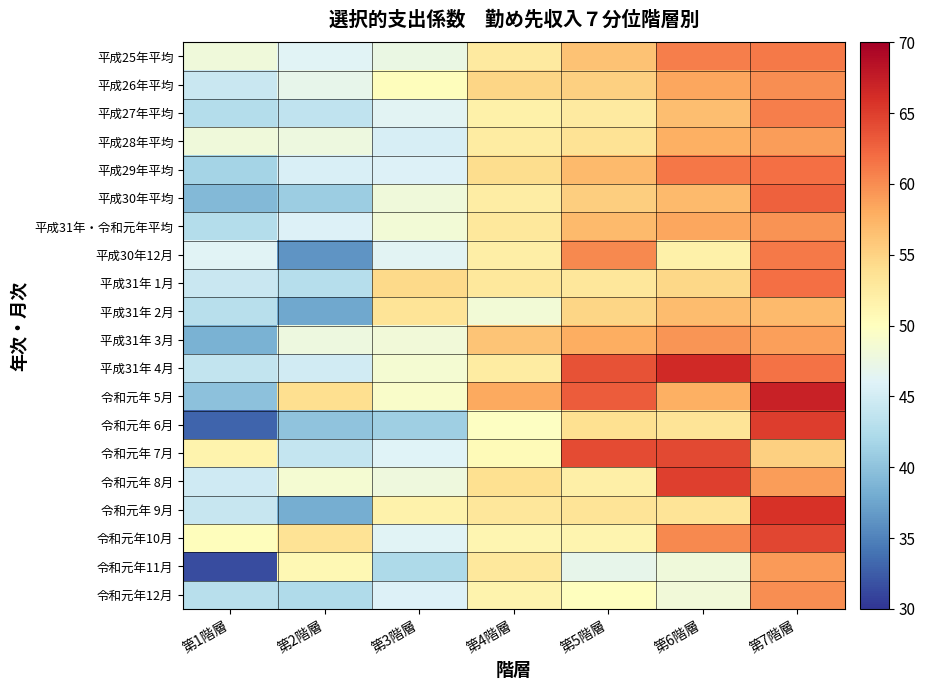

What is the total value across all series at 第6階層?

1149.6